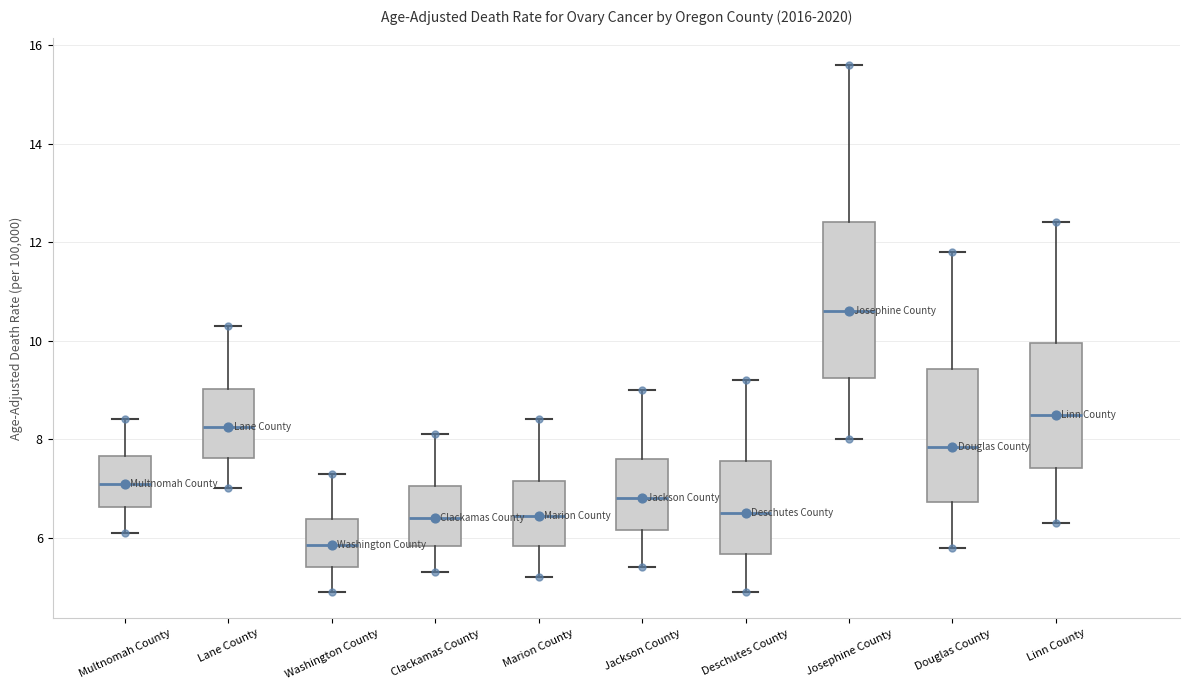

Where is the lower edge of the box for Marion County on the y-axis? The values are not printed on the chart, so give them approximately, as read against the axis.

5.8